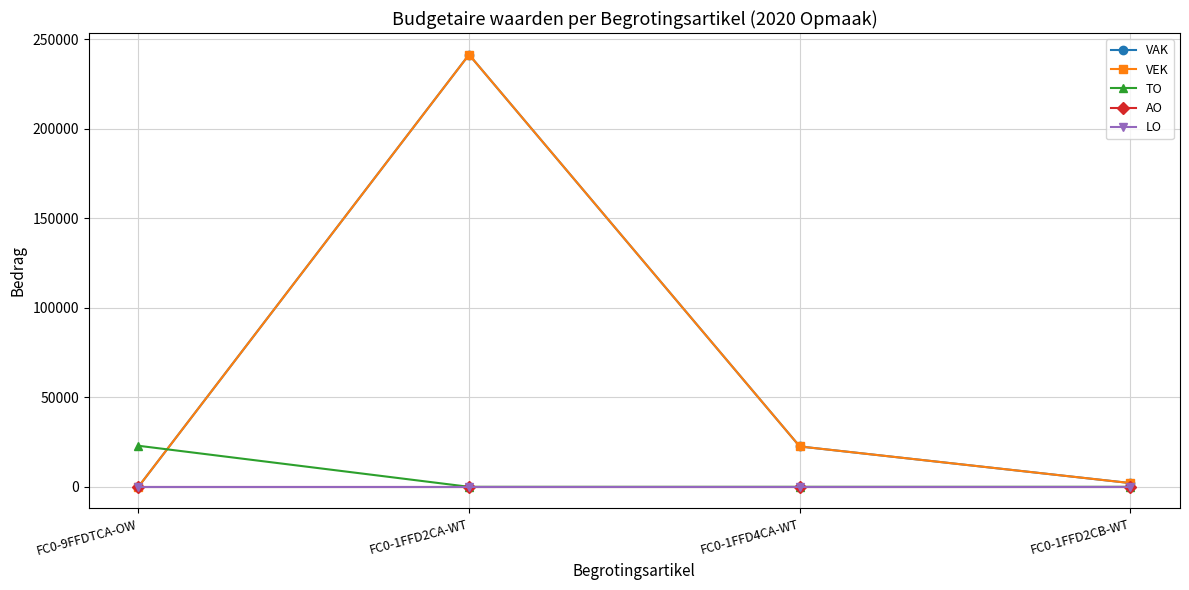

Rank the categories by LO value from lowest to highest.

FC0-9FFDTCA-OW, FC0-1FFD2CA-WT, FC0-1FFD4CA-WT, FC0-1FFD2CB-WT